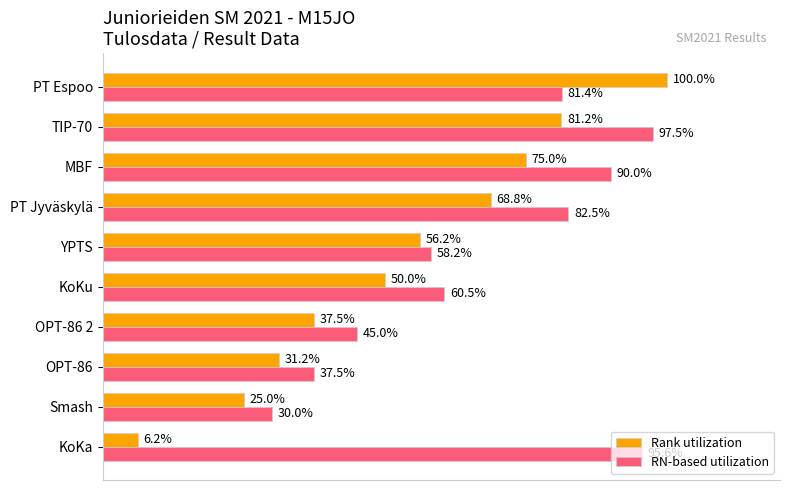

Where is Rank utilization nearest to the value 53?

KoKu